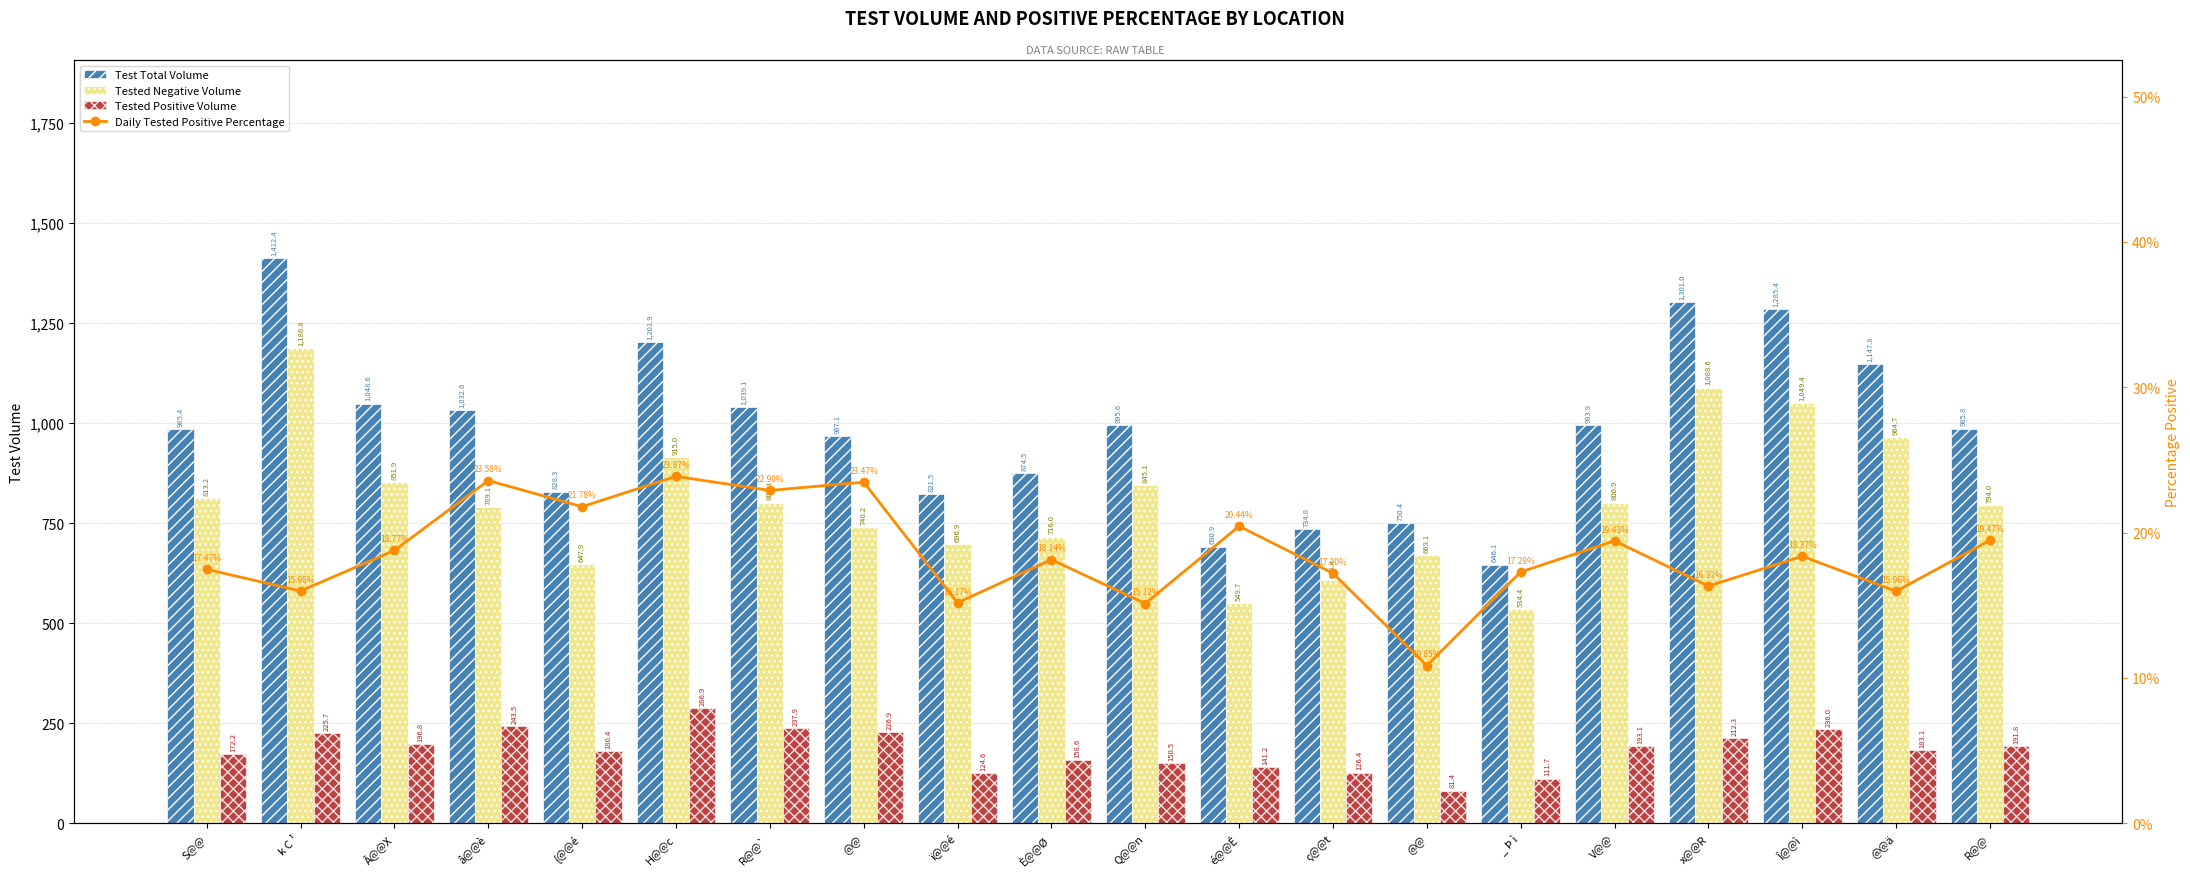

What is the maximum value for Test Total Volume?

1412.4